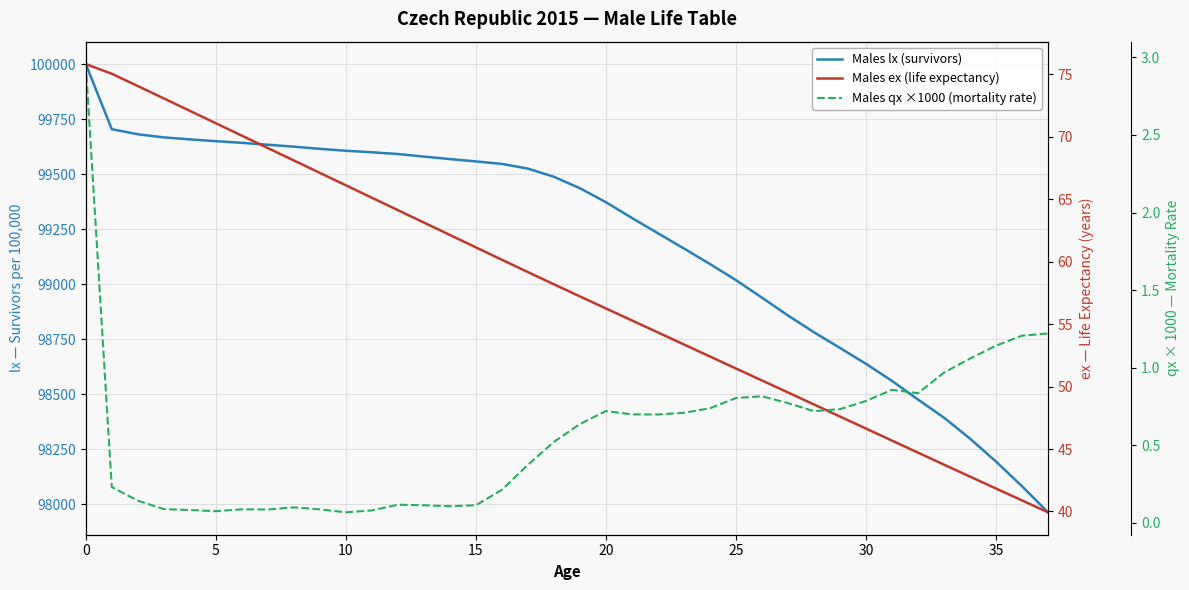

What is the sum of the Males lx (survivors) values at 31 and 30?

197199.9